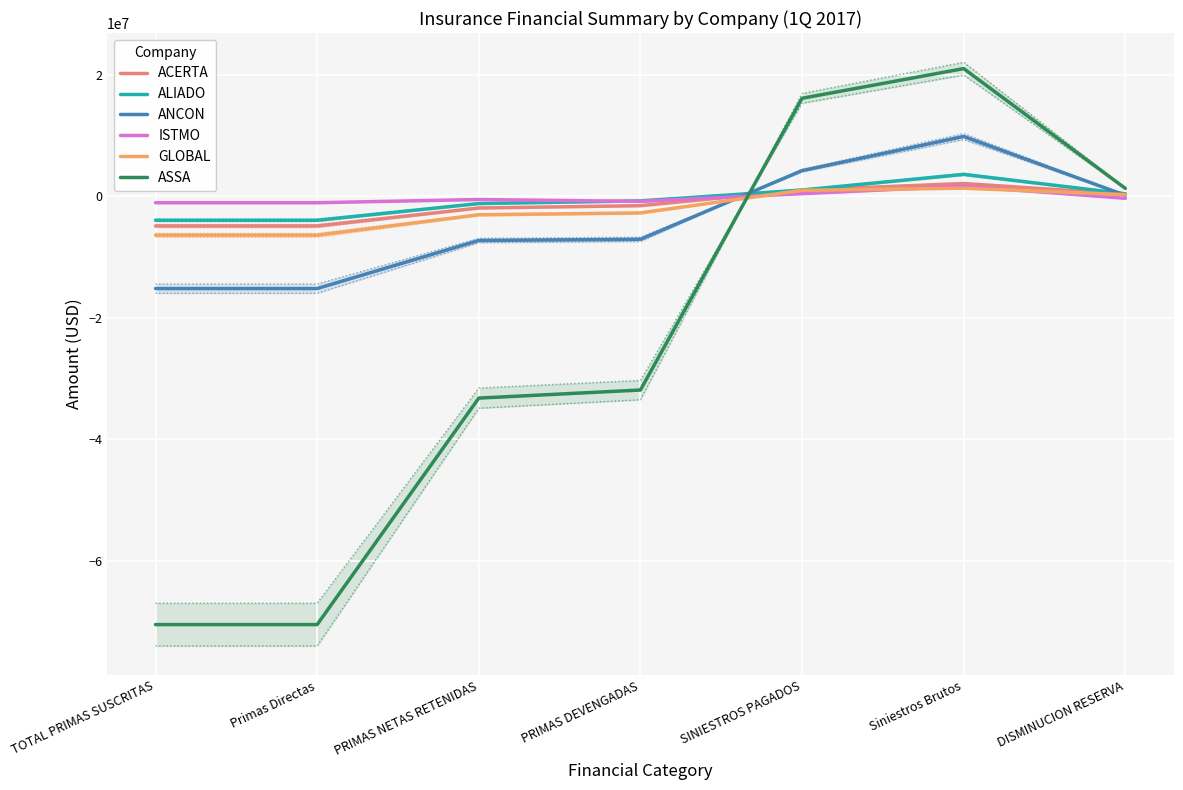

Which series has the largest total across all categories?

ISTMO